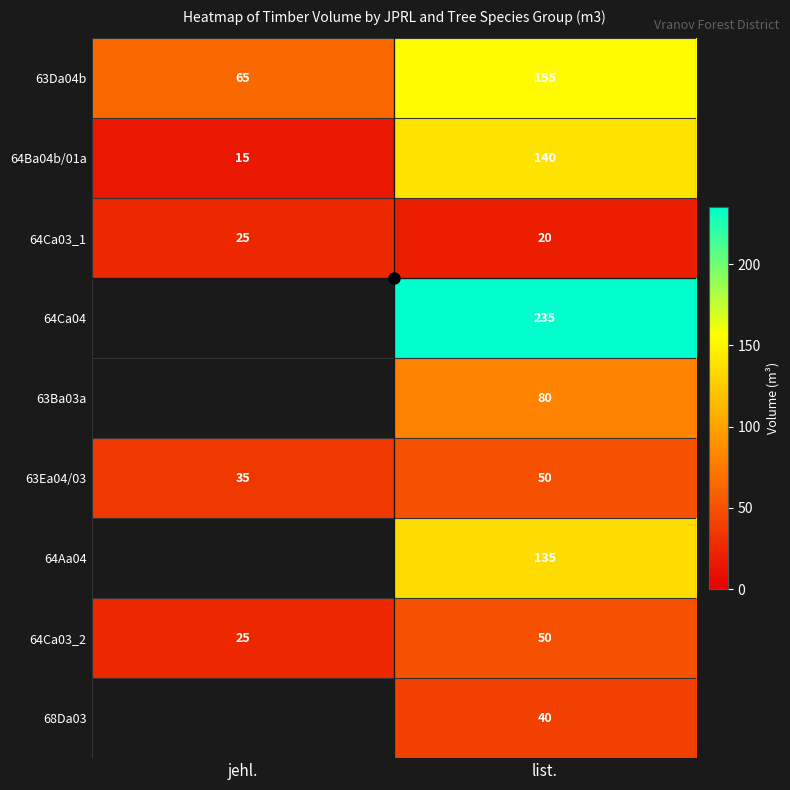

At which label does 63Da04b reach its peak?

list.